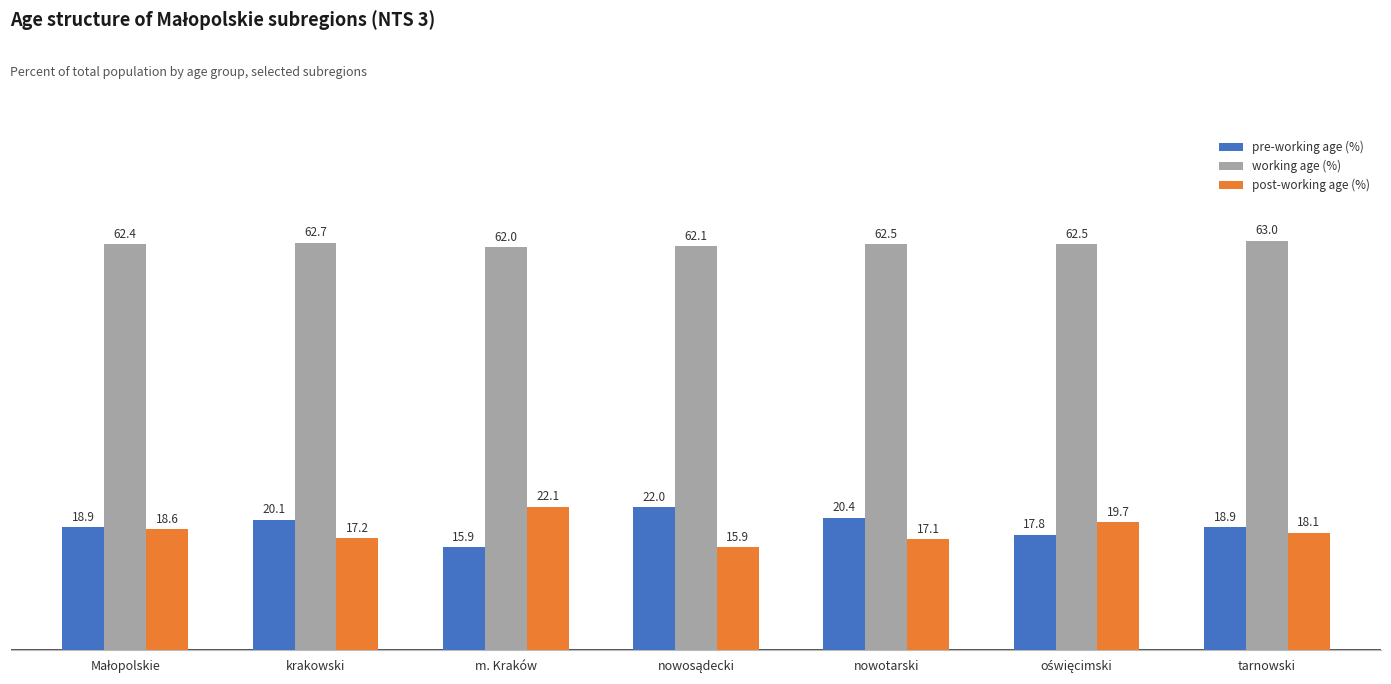

How many values in the post-working age (%) series exceed 18?

4